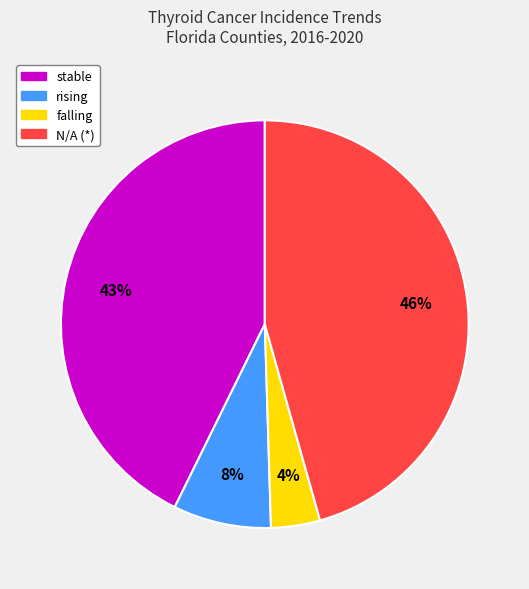

To the nearest percent, what percentage of the pie is rising?

8%